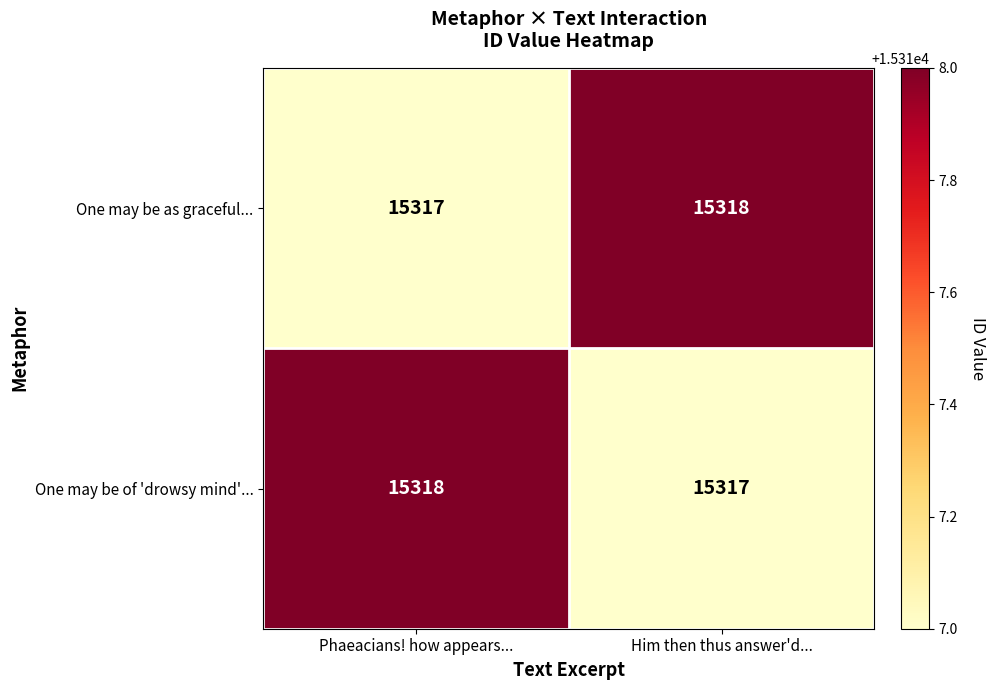

The value of One may be of 'drowsy mind'... at Him then thus answer'd... is 15317. True or false?

True